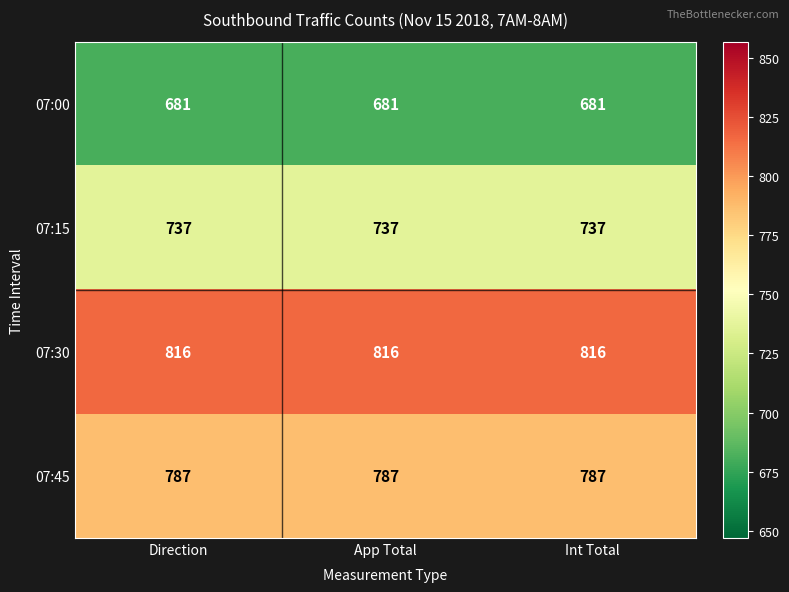

What is the total value across all series at Int Total?

3021